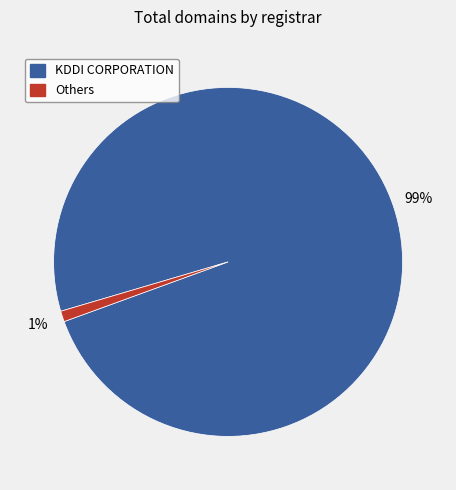

Count the number of slices in the pie.

2